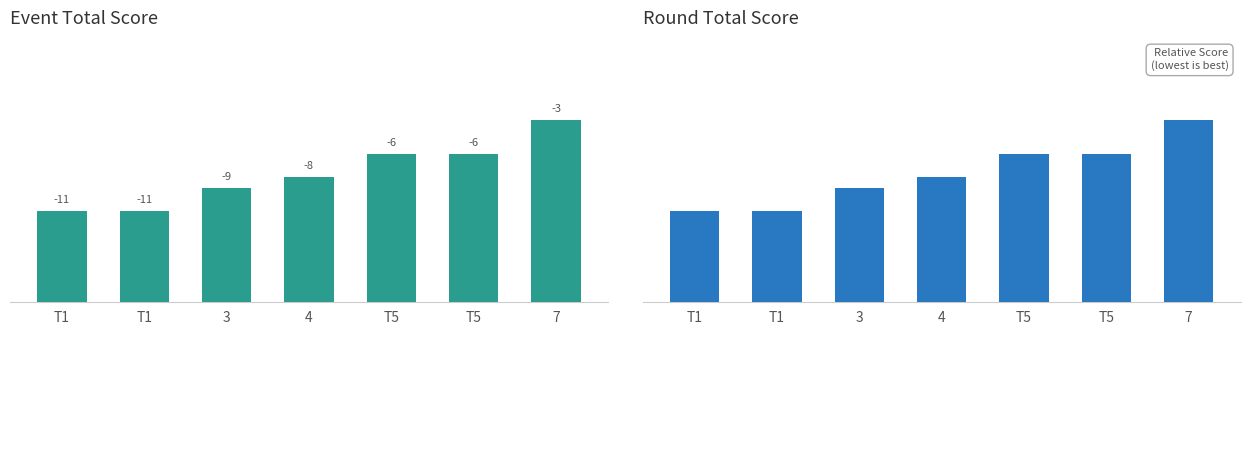

Which series changed the most between T1 and T5?

Event Total Score